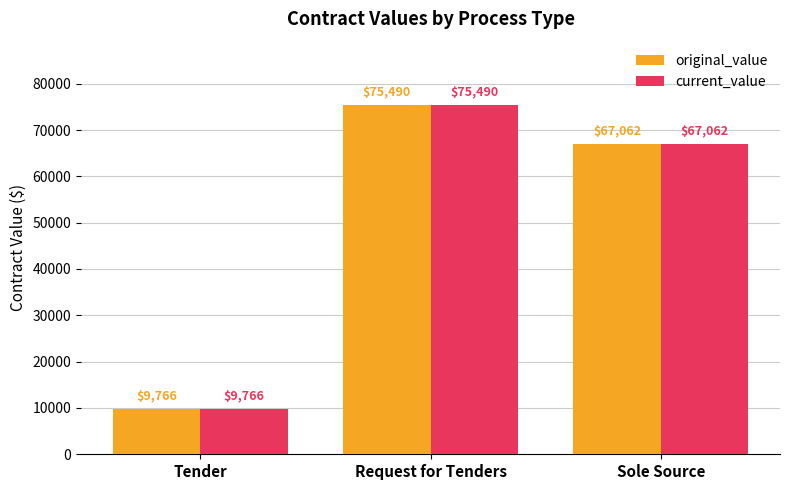

What is the difference between the maximum and minimum values in the original_value series?

65723.7